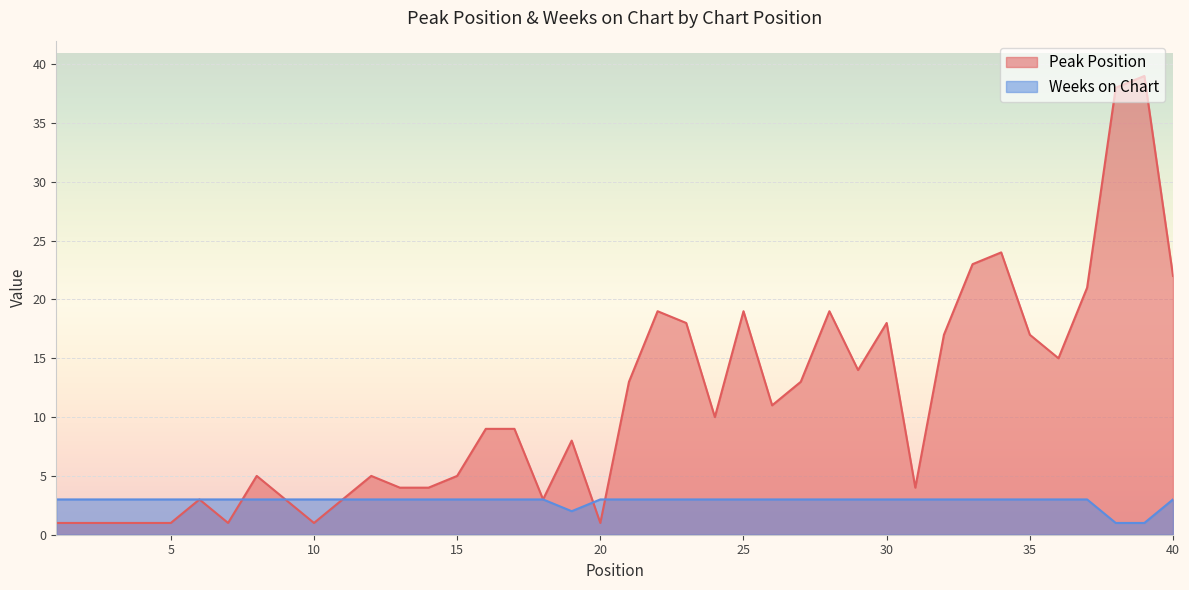

What is the spread (max minus min) of values at 17?

6